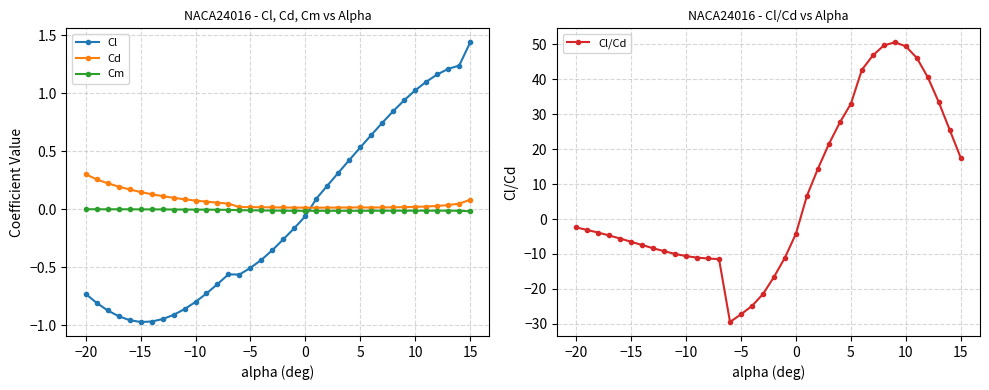

The Cl series shows -0.7 at −15. True or false?

False